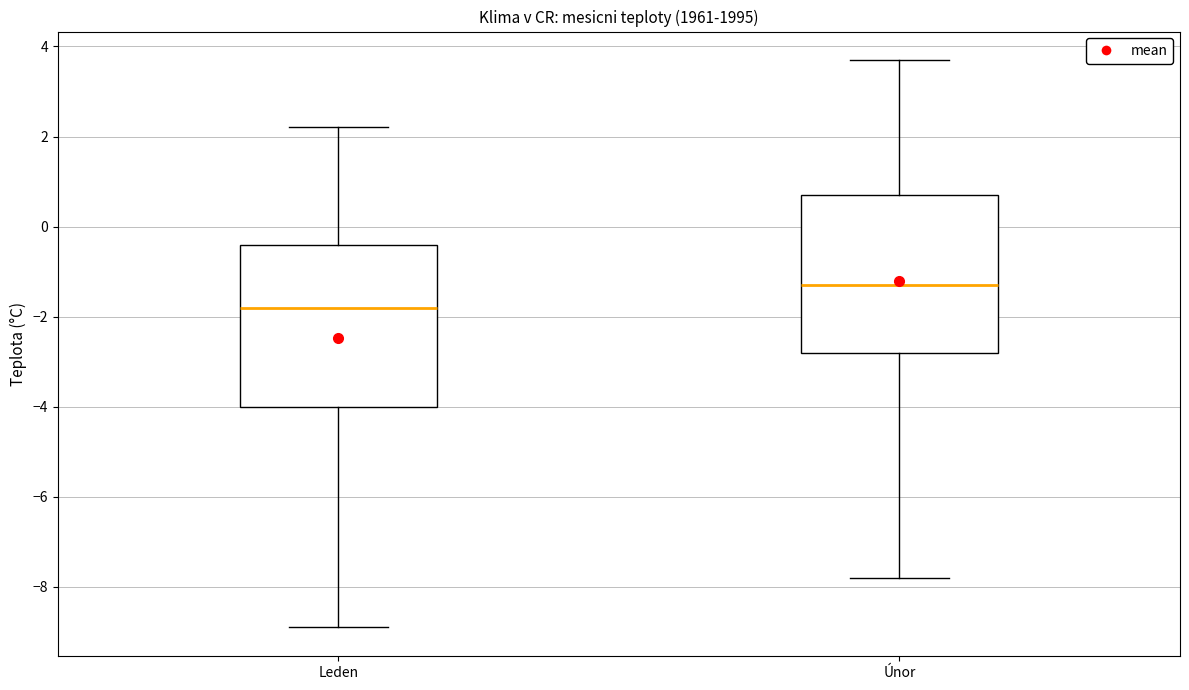

Reading left to right, transcribe this box plot: for each box, give where its median line is, the range the box spans, and where its two whiskers end, as read against the y-axis. The values are not printed on the chart, so give them approximately, as read against the axis.

Leden: median -1.8, box -4.0 to -0.4, whiskers -8.8 to 2.2
Únor: median -1.2, box -2.8 to 0.8, whiskers -7.8 to 3.8